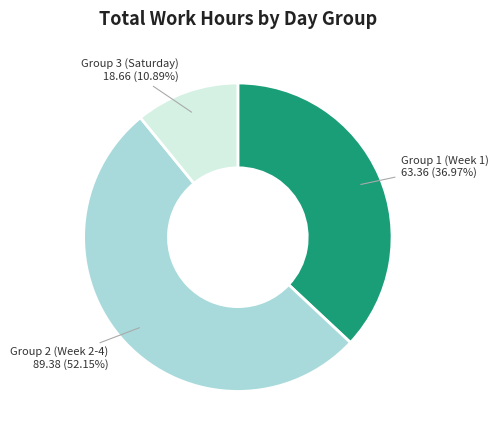

Does any single category account for the majority?

Yes